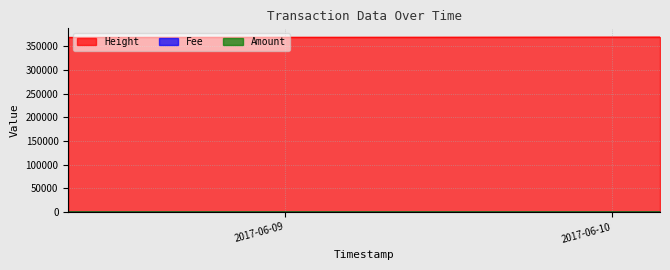

What is the difference between the maximum and minimum values in the Amount series?

655.0